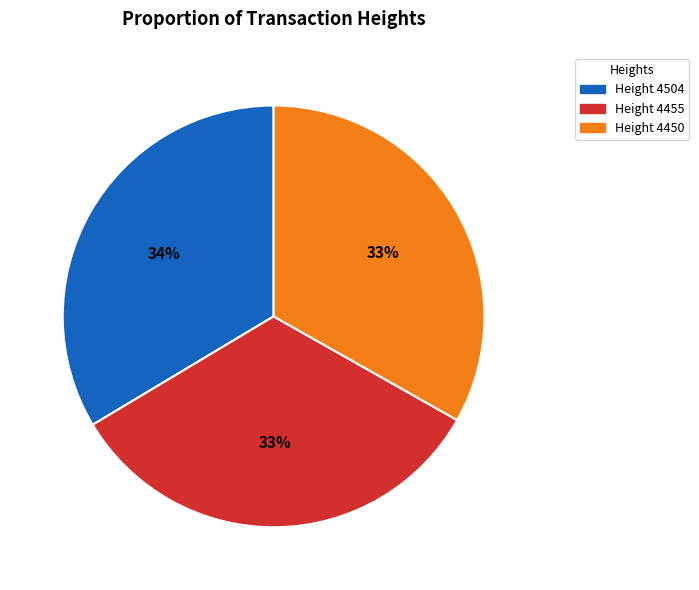

Is there any slice that represents more than half of the pie?

No